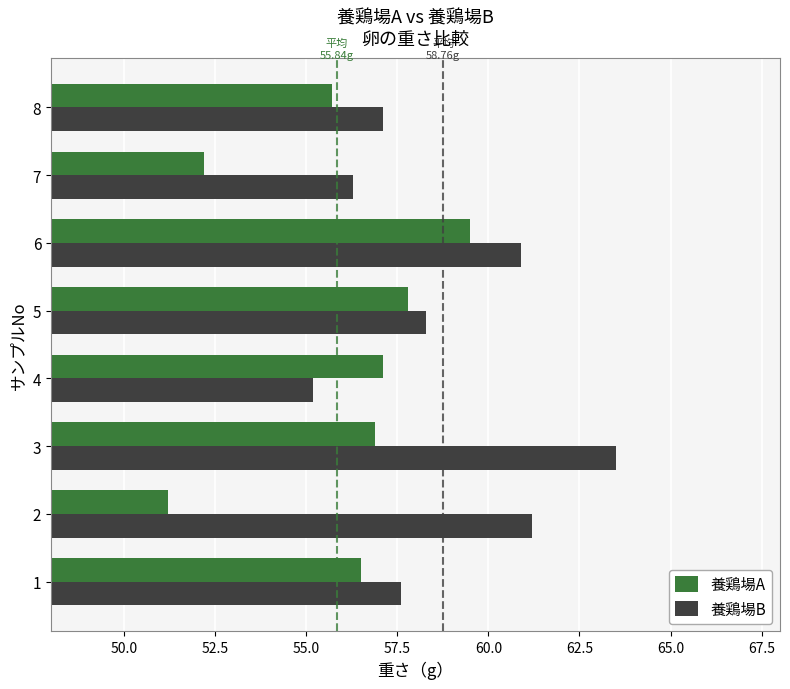

List the series in order of their overall mean, lowest first.

養鶏場A, 養鶏場B